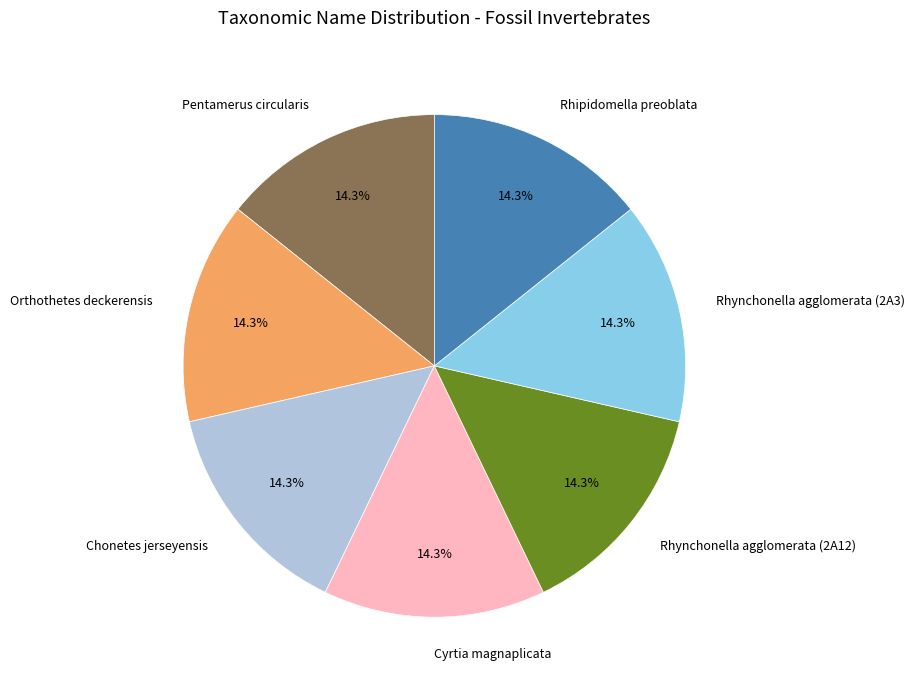

What is the ratio of the value at Cyrtia magnaplicata to the value at Rhipidomella preoblata?

1.0